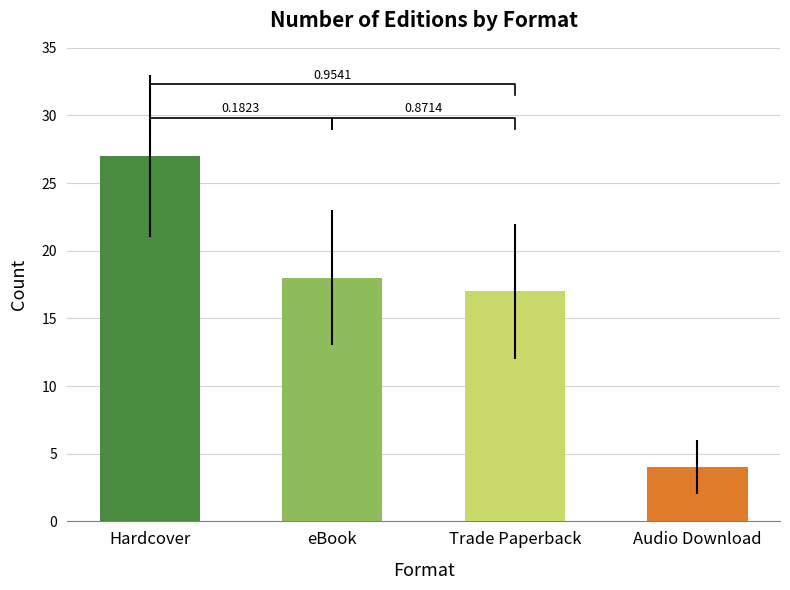

The value at Hardcover is 27. True or false?

True